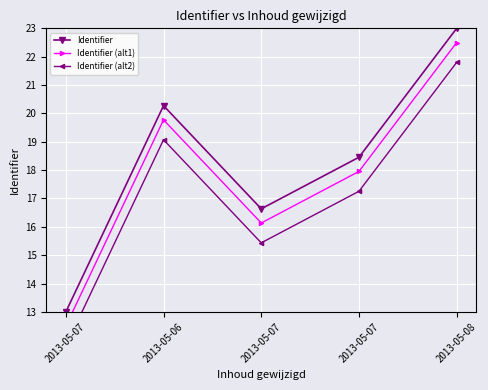

The value of Identifier (alt1) at 2013-05-08 is 22.5. True or false?

True